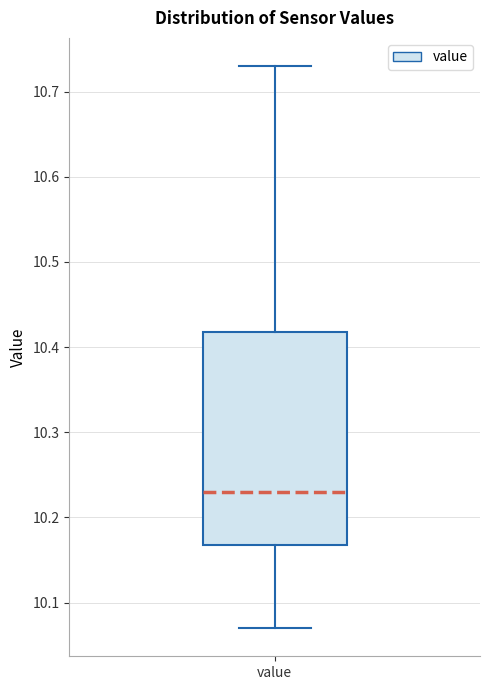

Read this box plot against the y-axis: the position of the median line, the range covered by the box, and the ends of both whiskers. The values are not printed on the chart, so give them approximately, as read against the axis.

median 10.23, box 10.17 to 10.42, whiskers 10.07 to 10.73